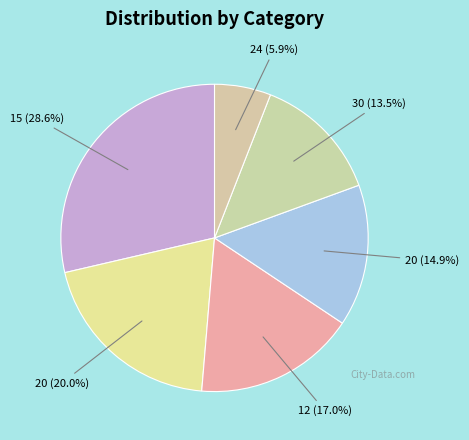

Is there any slice that represents more than half of the pie?

No